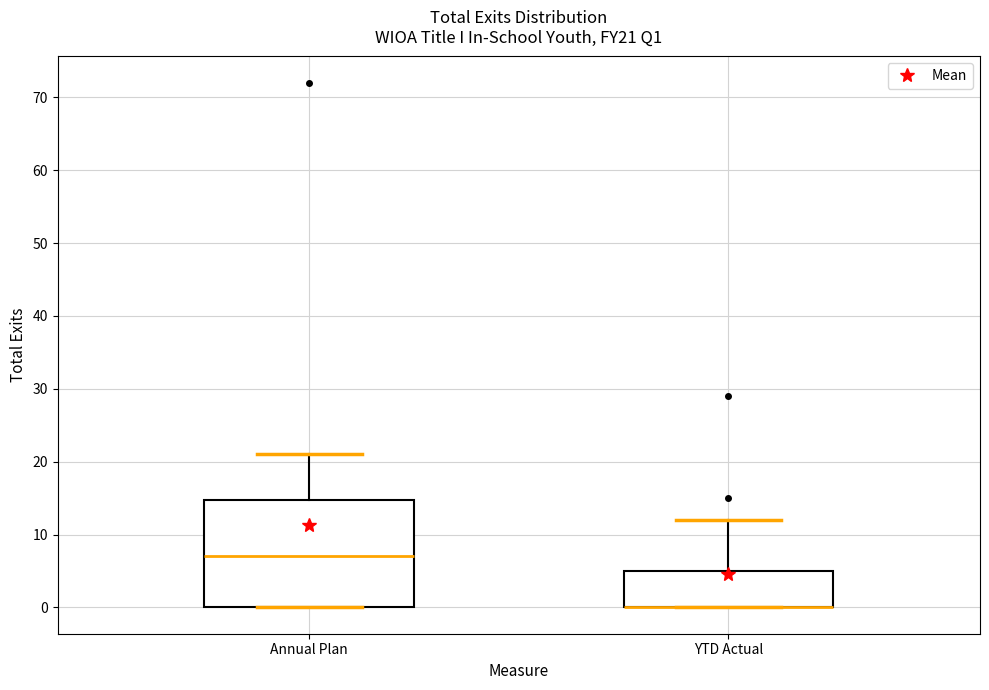

Comparing the boxes themselves (not the whiskers), which one is the tallest?

Annual Plan